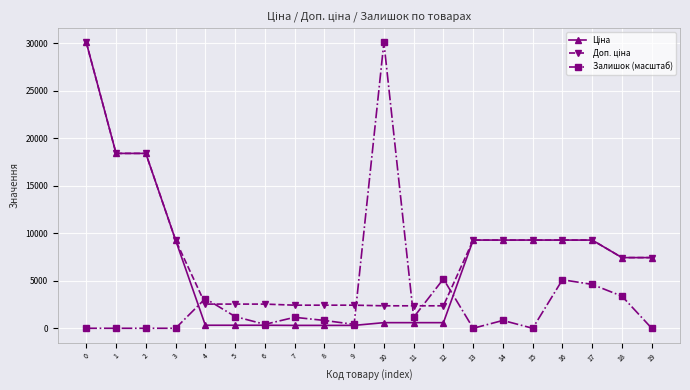

True or false: Залишок (масштаб) has more than 0 interior local peaks.

True